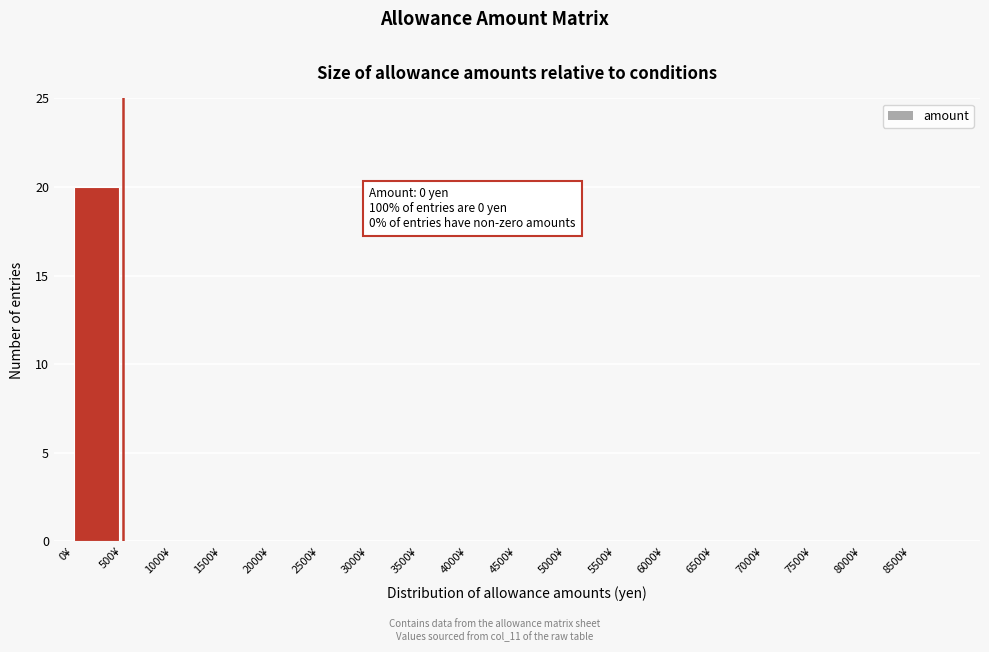

Over which range of the x-axis is the bar tallest?

0 to 500